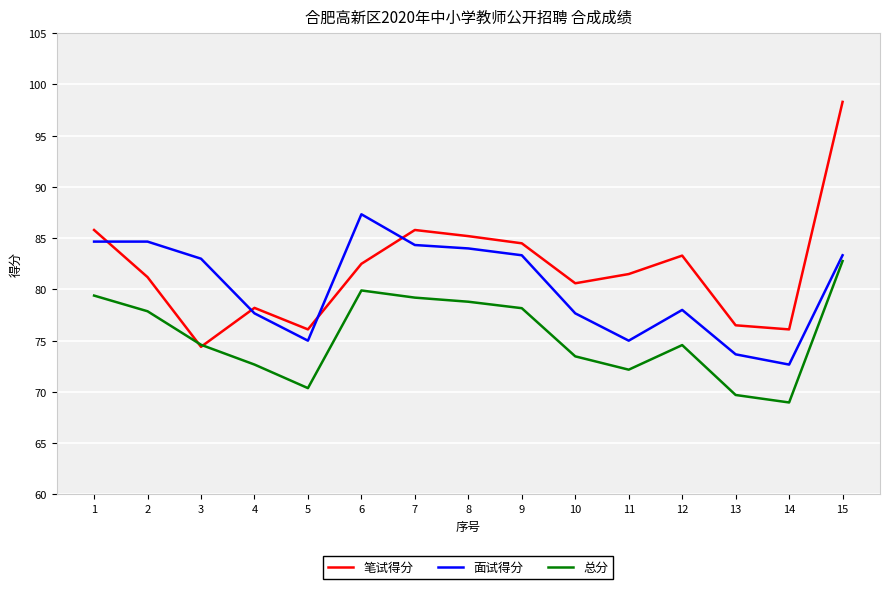

True or false: 总分 and 面试得分 cross at least once.

False